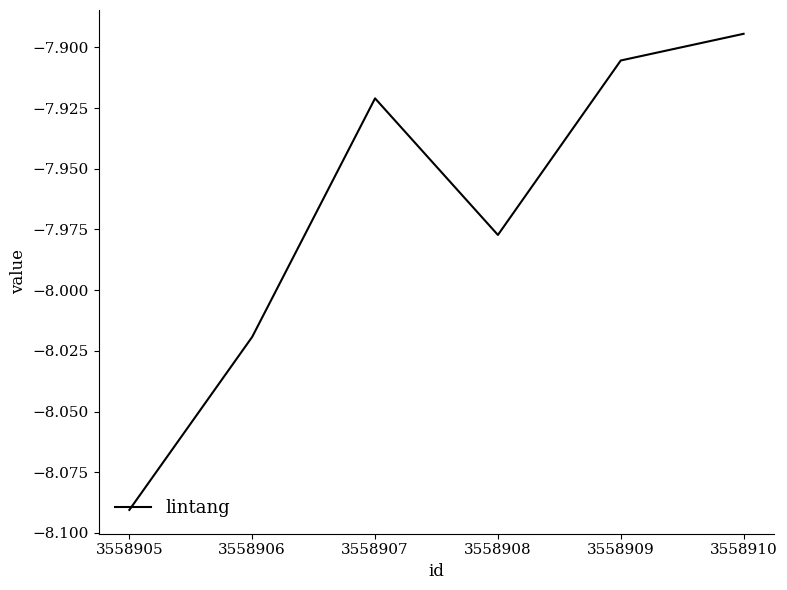

How many lines are shown in the chart?

1